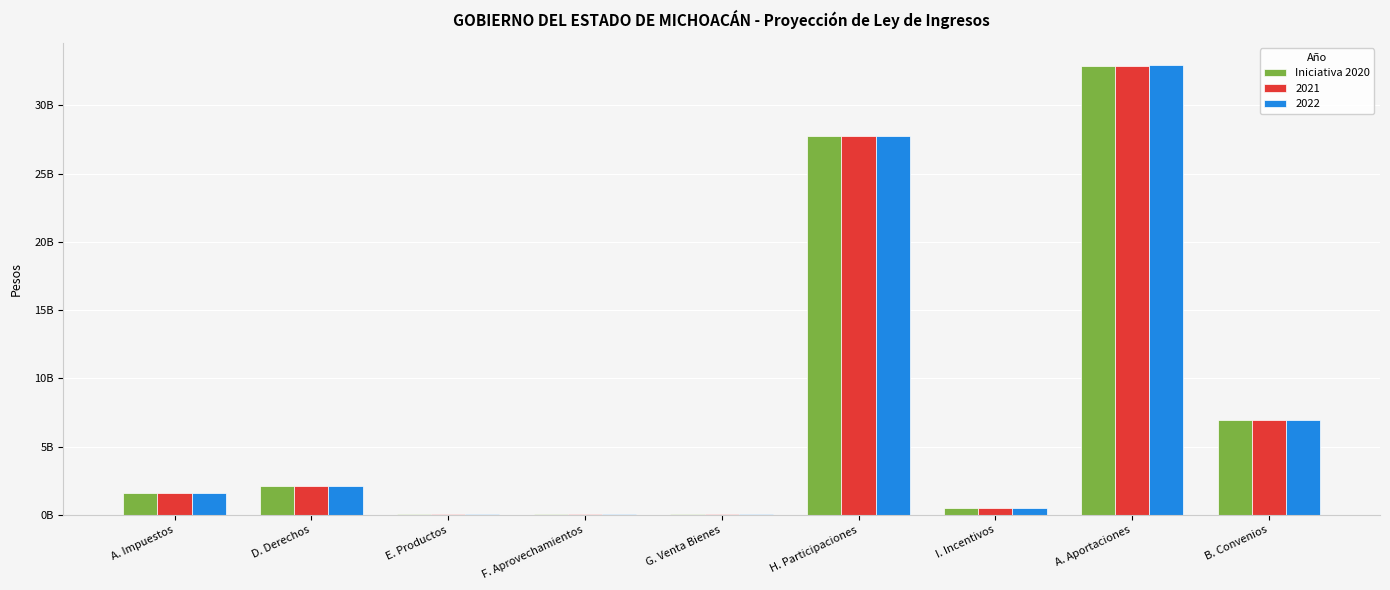

What are all the series names shown in the legend?

Iniciativa 2020, 2021, 2022